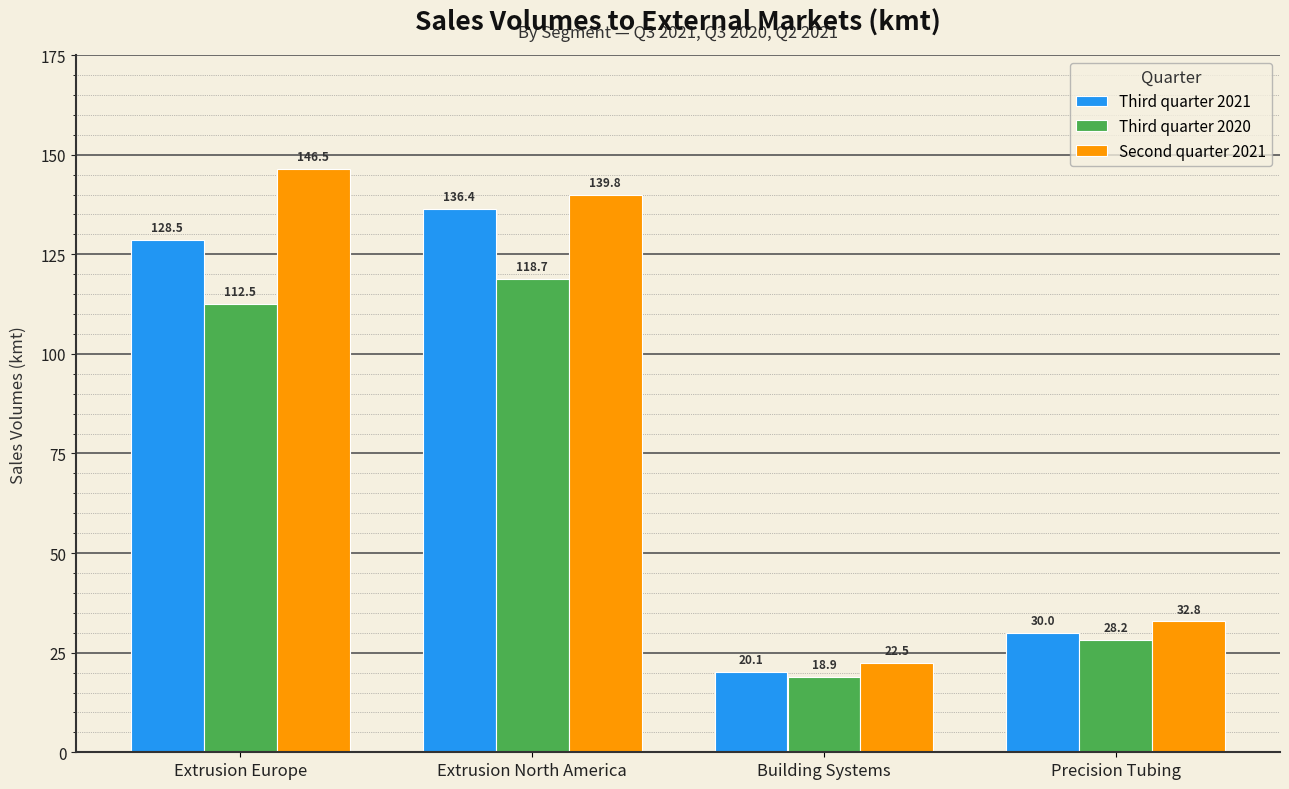

How many data points does each series have?

4